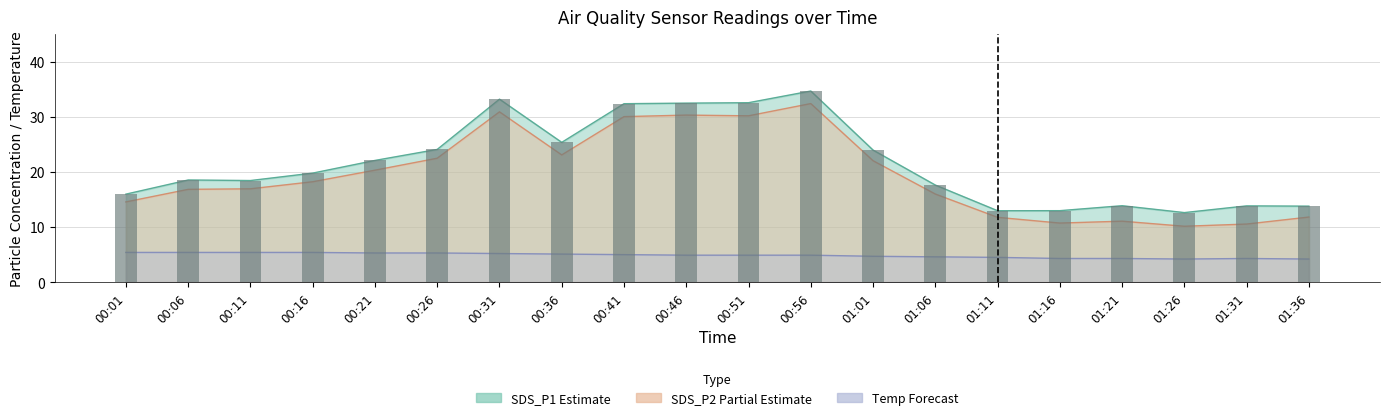

What position from the left is 01:36?

20